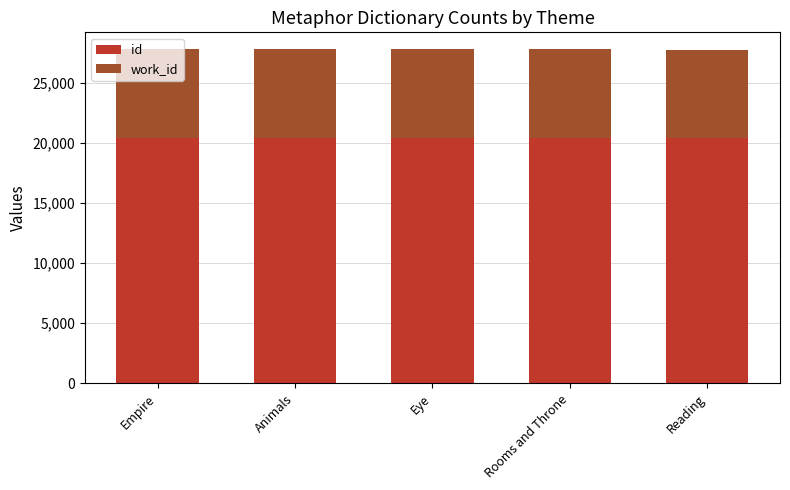

What value does the id series have at Rooms and Throne?

20430